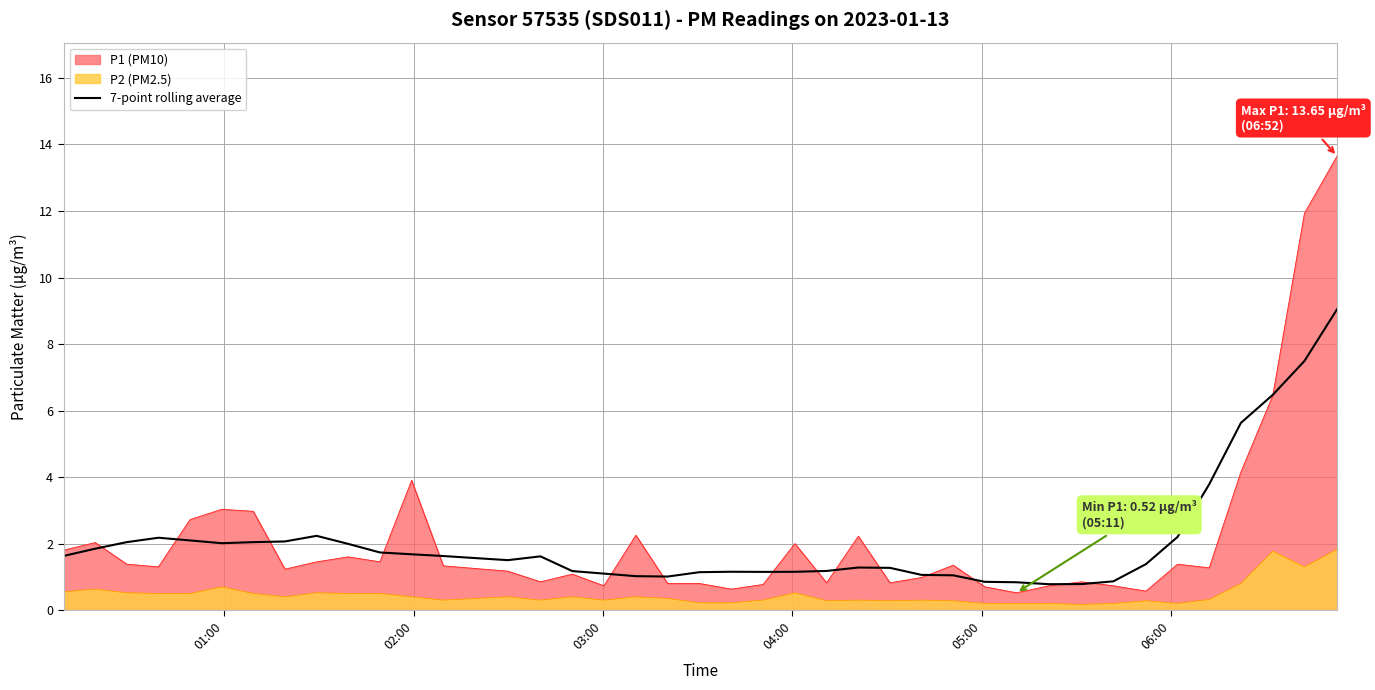

Does the chart have visible grid lines?

Yes